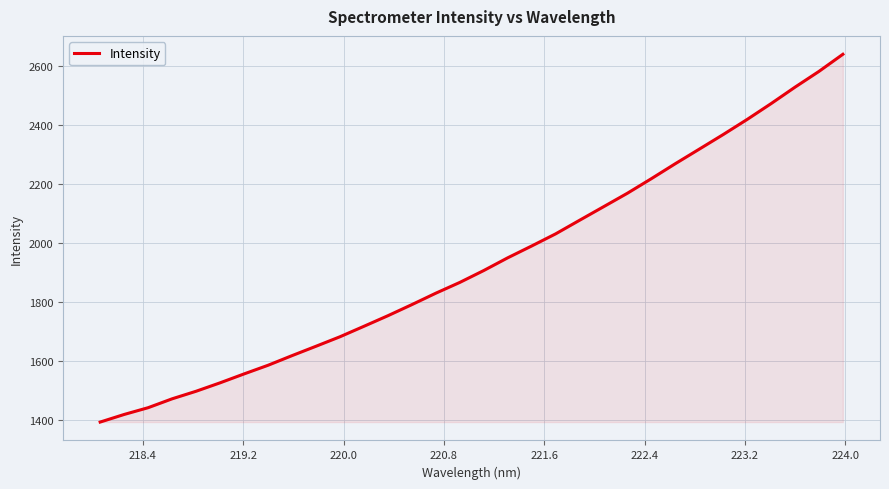

What is the difference between the maximum and minimum values?

1245.1